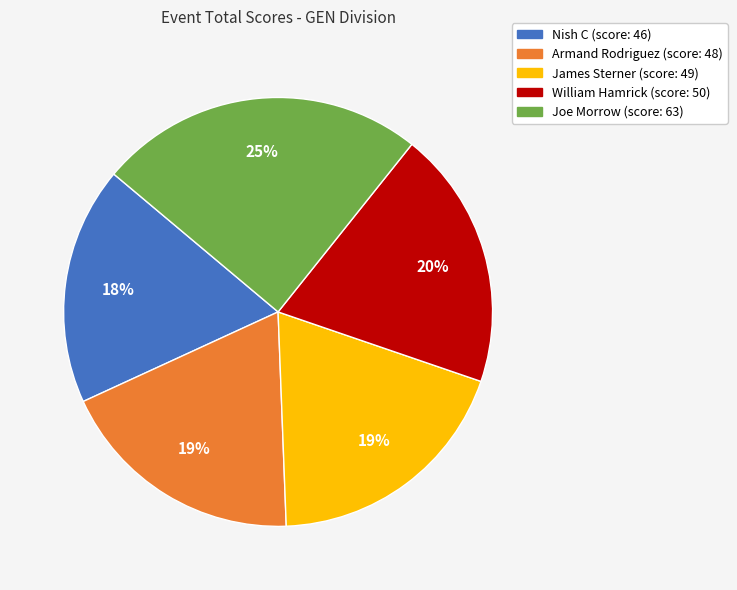

To the nearest percent, what is the difference between the Armand Rodriguez and William Hamrick slice percentages?

1%